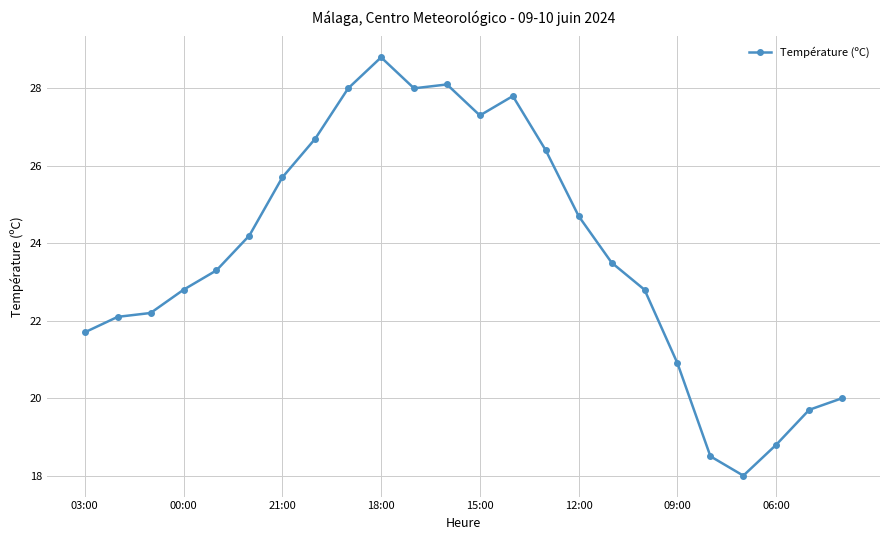

How many values are below 23?

11